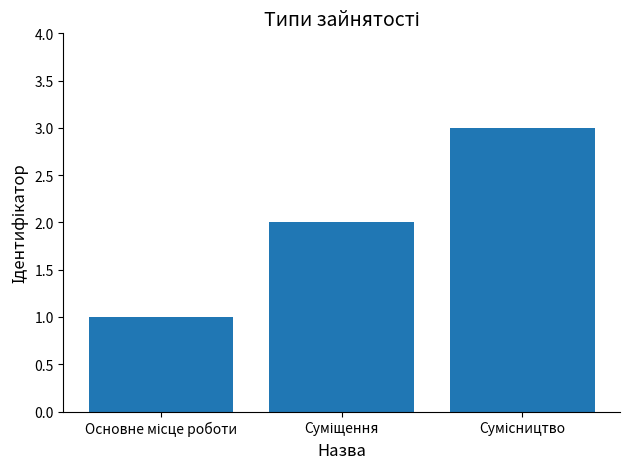

What is the difference between the second highest and minimum values?

1